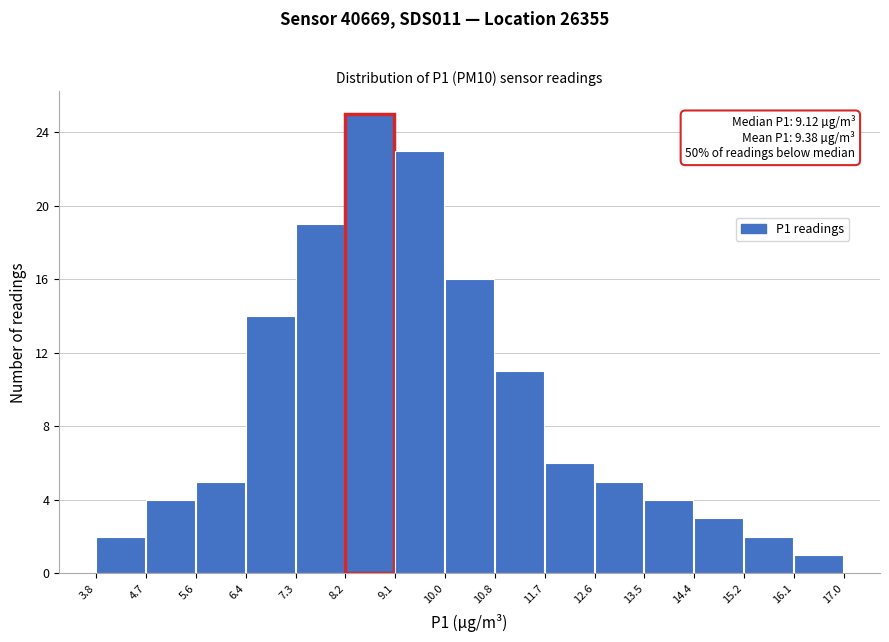

Over which range of the x-axis is the bar tallest?

8.2 to 9.1